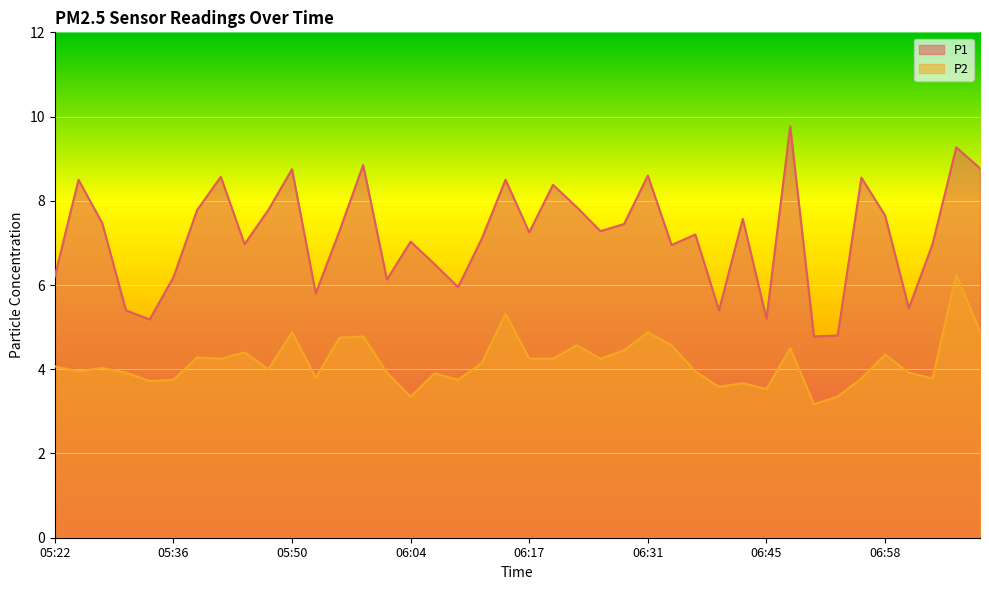

Is it true that P1 equals 6.2 at 05:36?

True